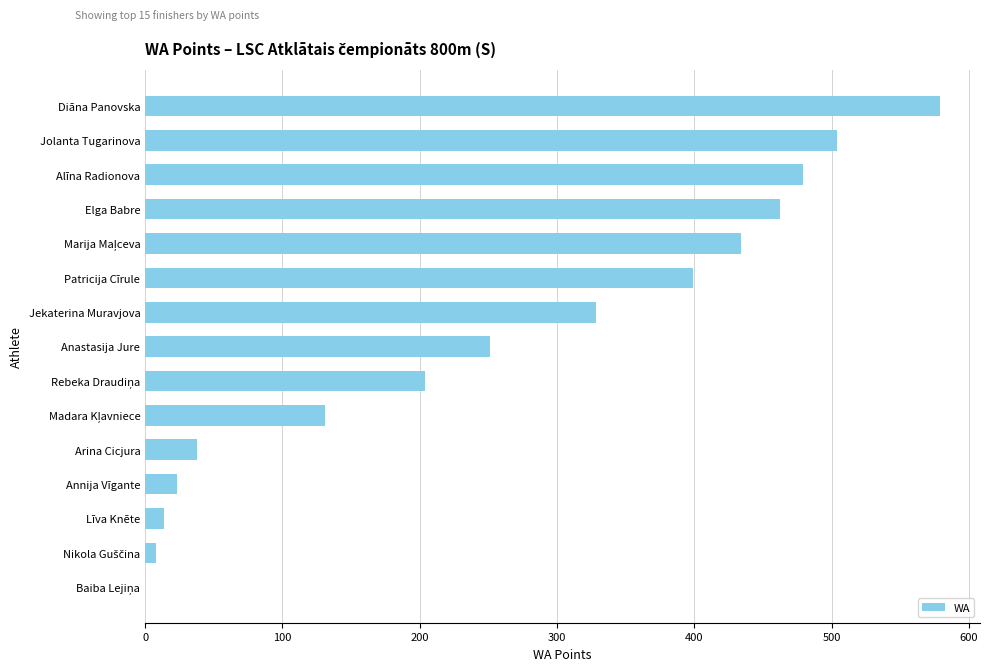

What is the maximum value shown in the chart?

579